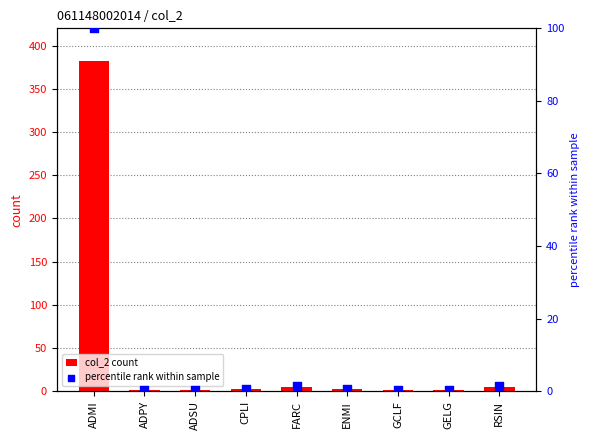

Is the value of col_2 count at ADSU greater than the value of percentile rank within sample at CPLI?

Yes